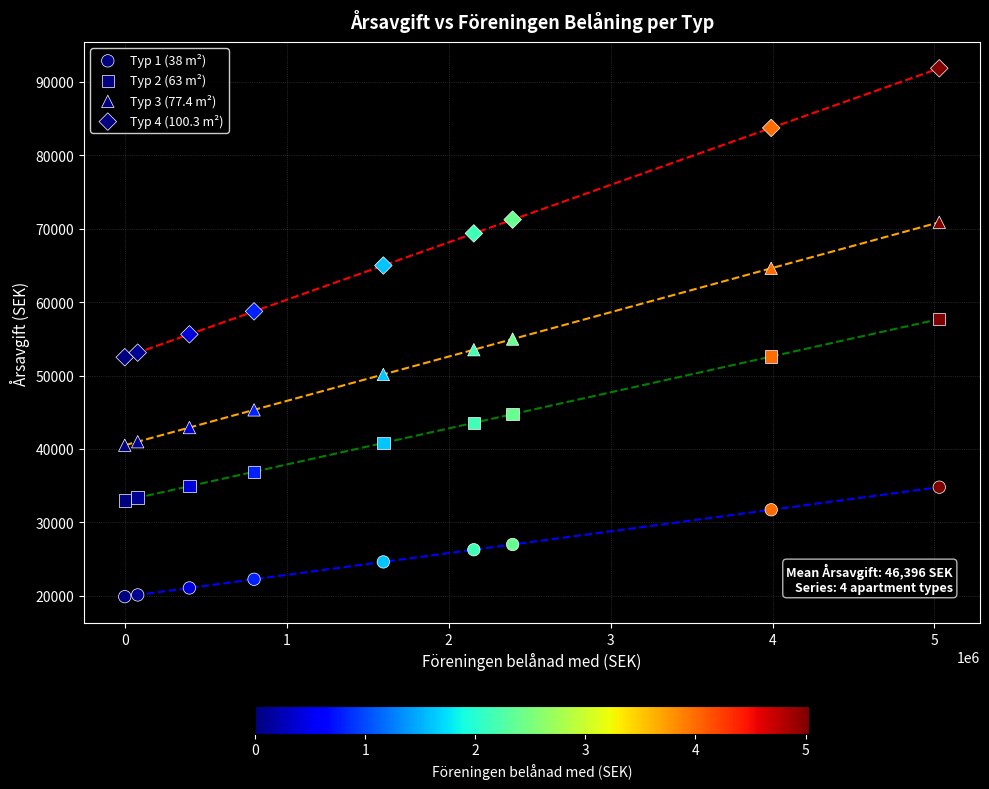

Count the number of points in this scatter plot.

36